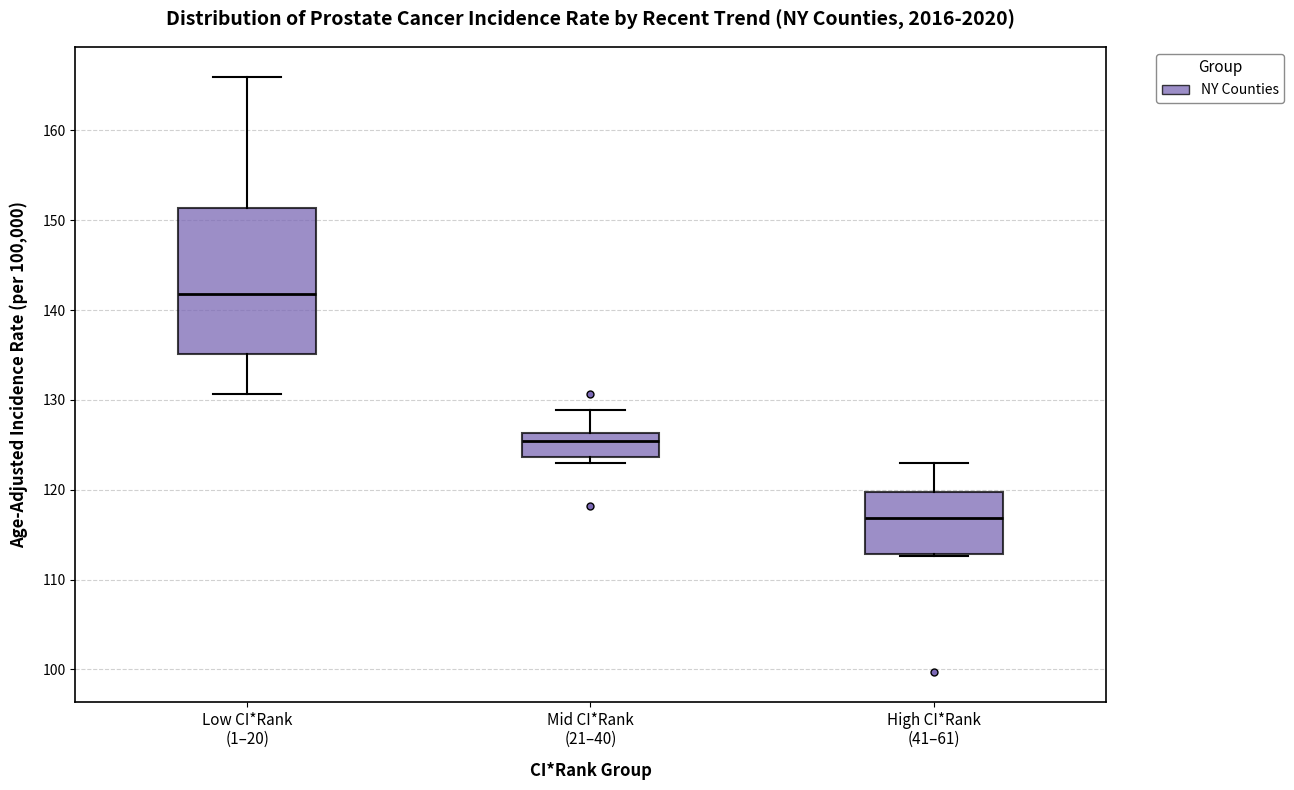

Which box's median line is the highest?

Low CI*Rank (1–20)